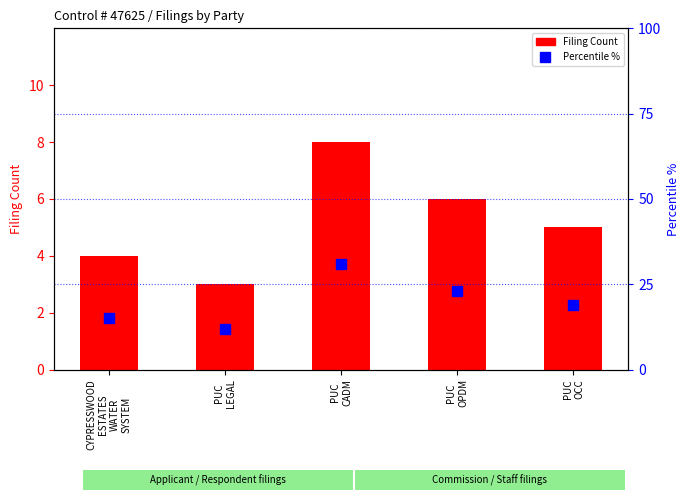

Rank the series at CYPRESSWOOD
ESTATES
WATER
SYSTEM from lowest to highest value.

Filing Count, Percentile %